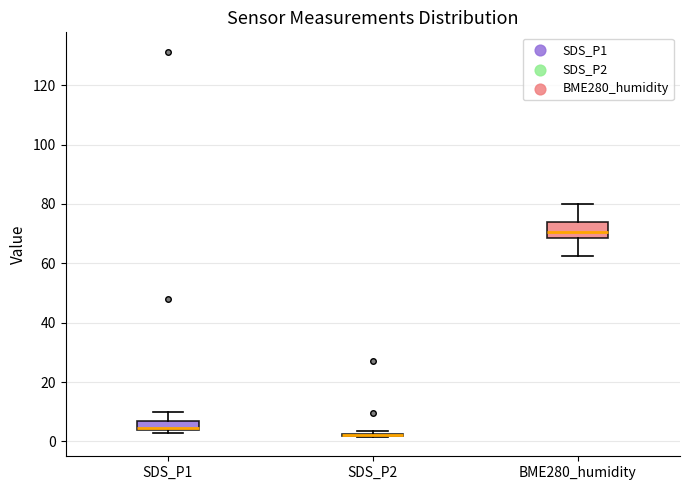

Which box is the tallest, from its lower edge to its upper edge?

BME280_humidity